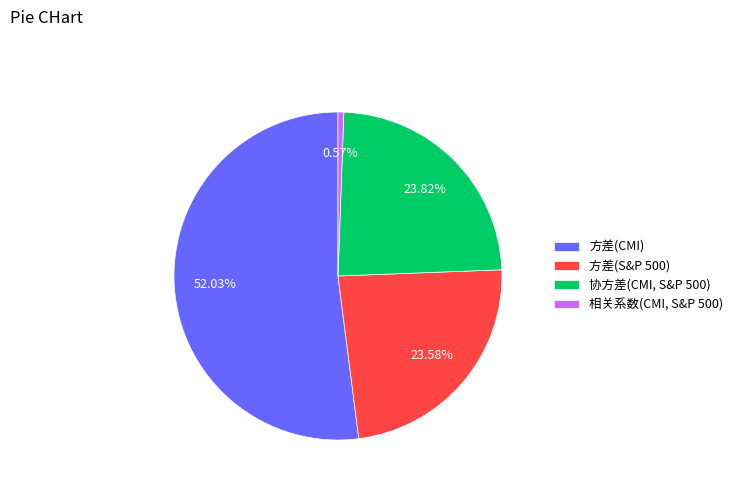

To the nearest percent, what portion does 相关系数(CMI, S&P 500) represent?

1%